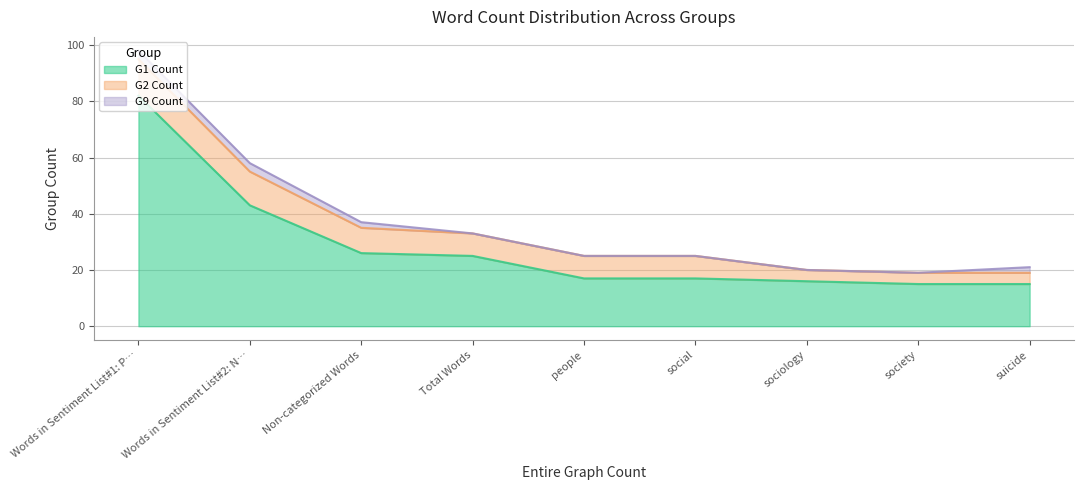

How many G2 Count values are between 4 and 9?

7